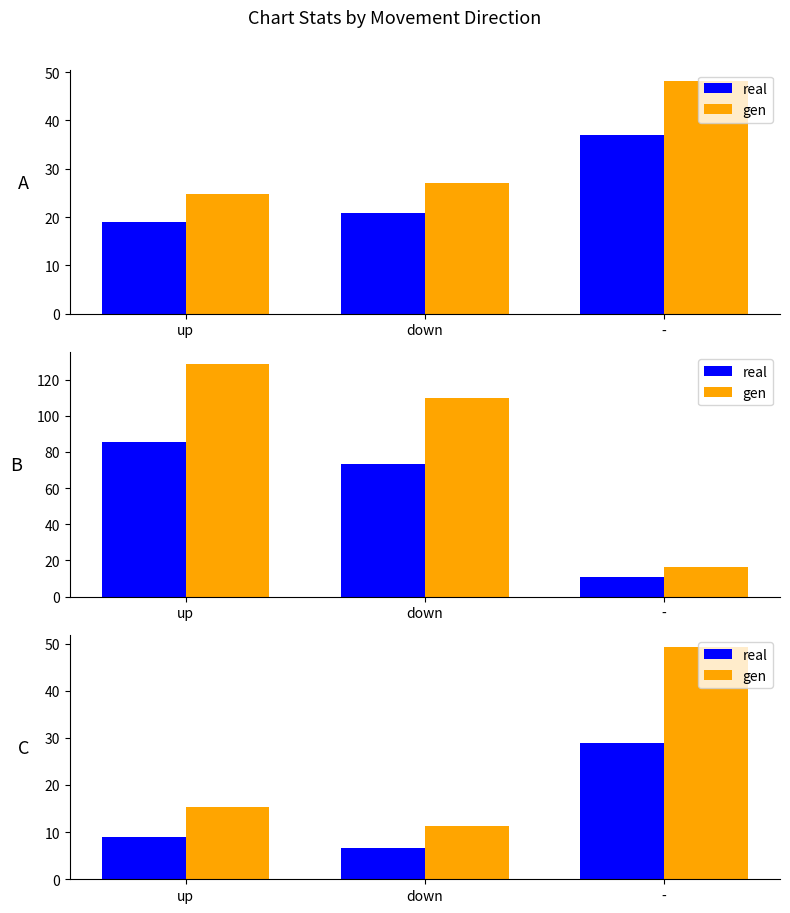

At down, list the series in order from smallest to largest.

real, gen